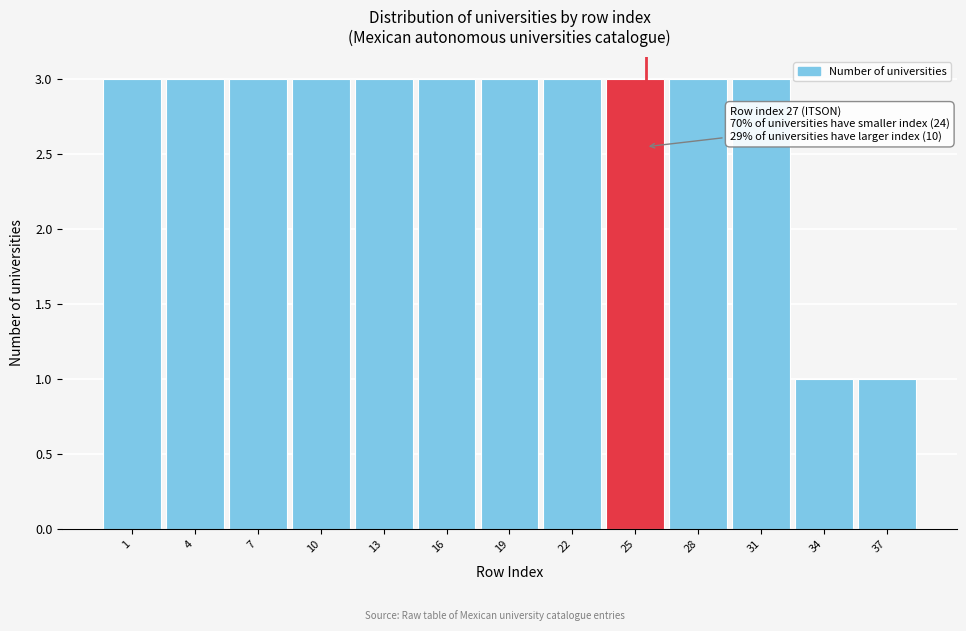

Reading left to right, extract all data points from this chart.

3	3	3	3	3	3	3	3	3	3	3	1	1